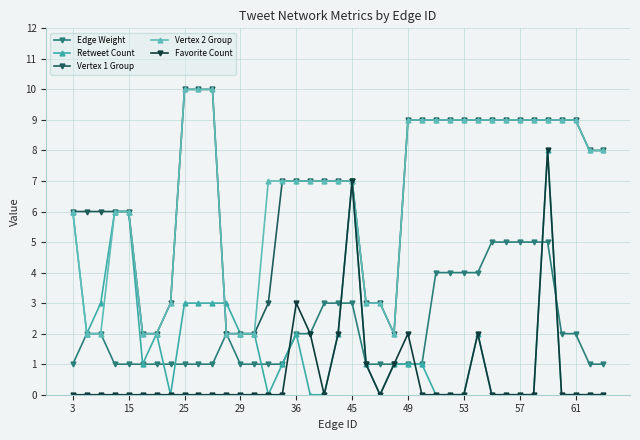

What is the value of the Retweet Count point at the 24th from the left?

1